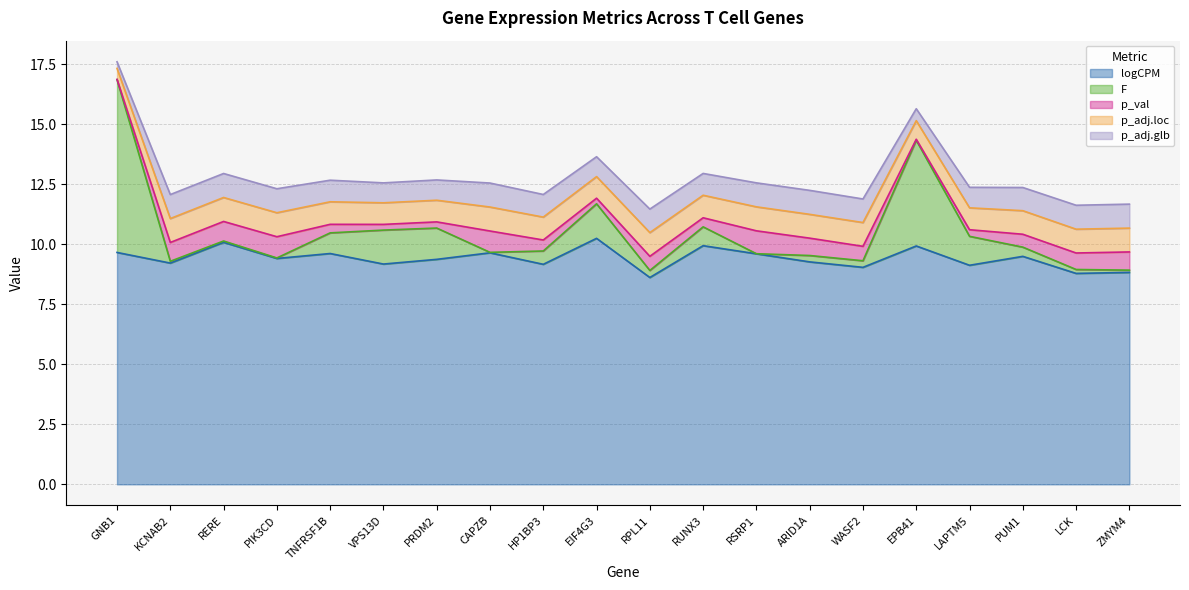

At which category does F reach its first local valley?

PIK3CD